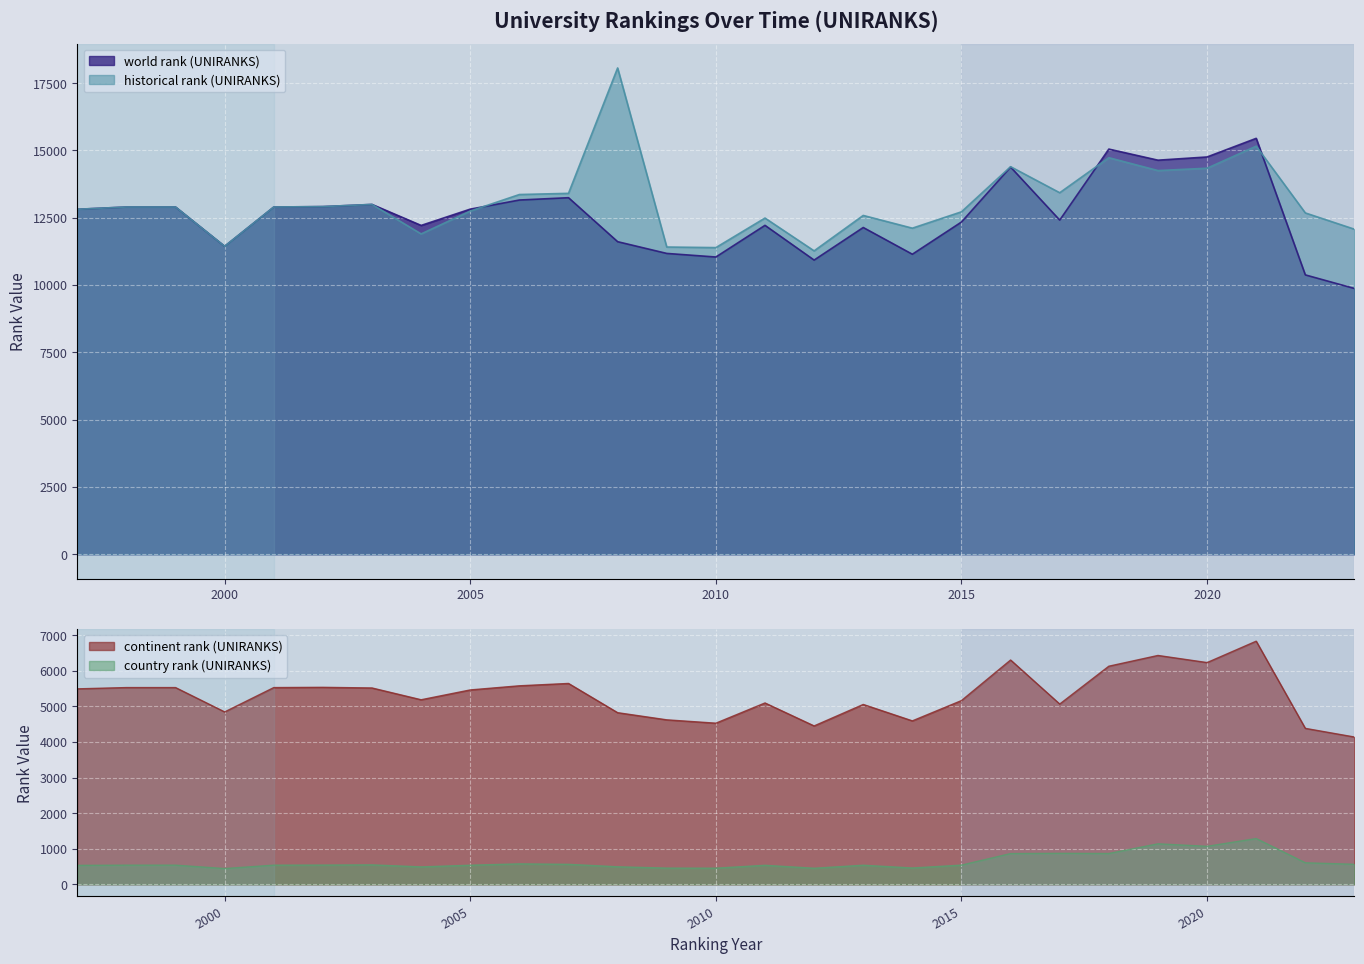

Rank the categories by historical rank (UNIRANKS) value from highest to lowest.

2008, 2021, 2018, 2016, 2020, 2019, 2017, 2007, 2006, 2003, 2002, 1998, 1999, 2001, 1997, 2005, 2015, 2022, 2013, 2011, 2014, 2023, 2004, 2000, 2009, 2010, 2012